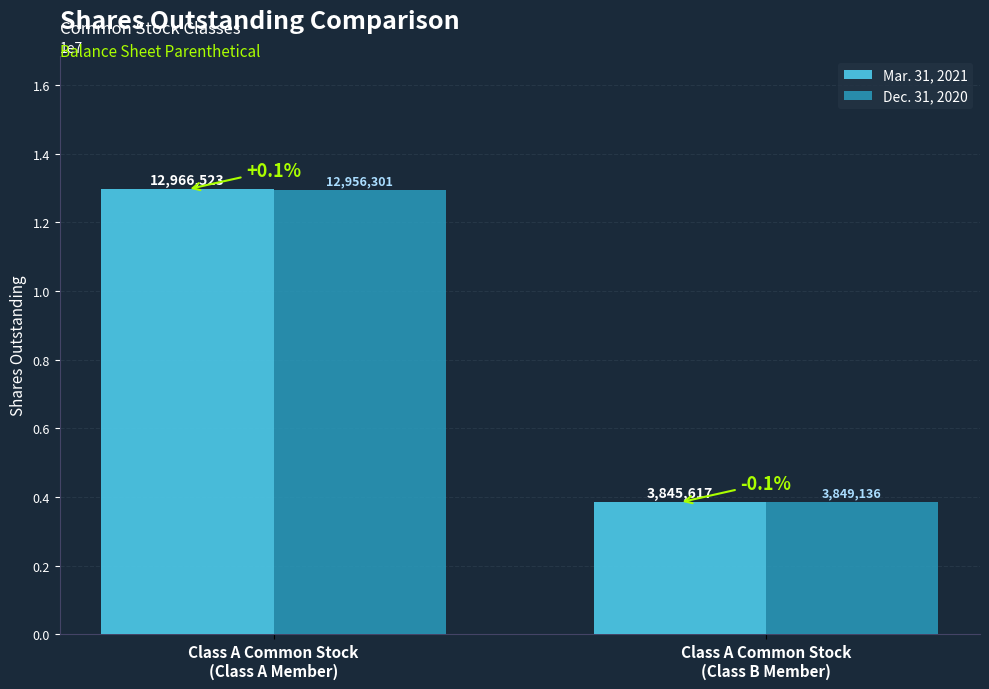

What is the average value of the Mar. 31, 2021 series?

8406070